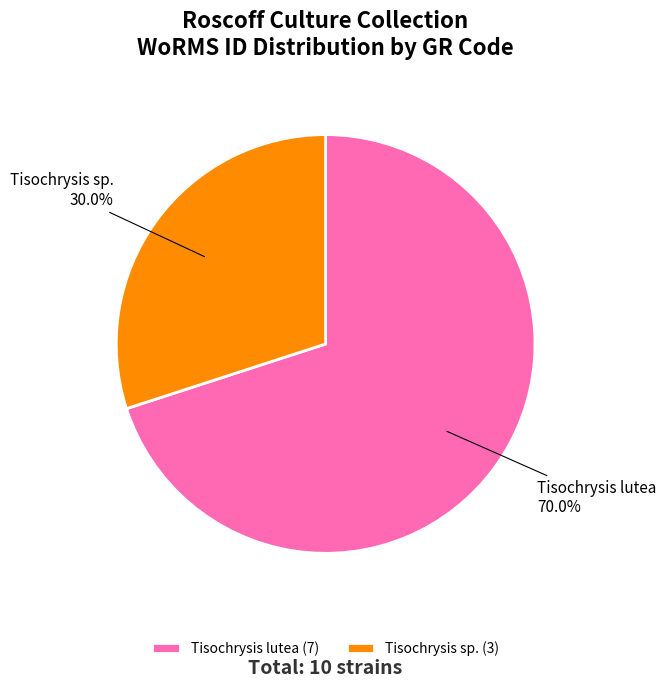

What is the ratio of the value at Tisochrysis lutea to the value at Tisochrysis sp.?

2.3